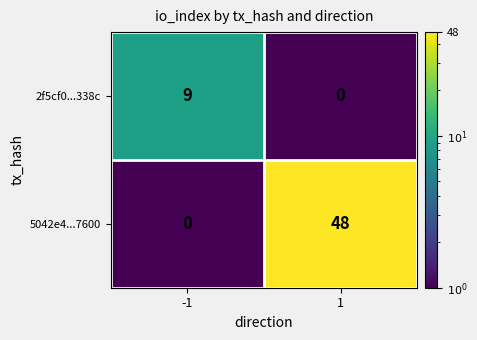

What is the highest value of the 5042e4...7600 series?

48